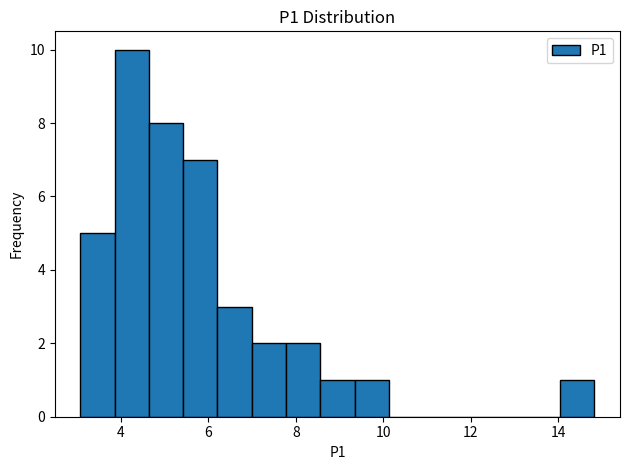

Read against the x-axis, roughly where is the centre of the tallest bar?

4.2